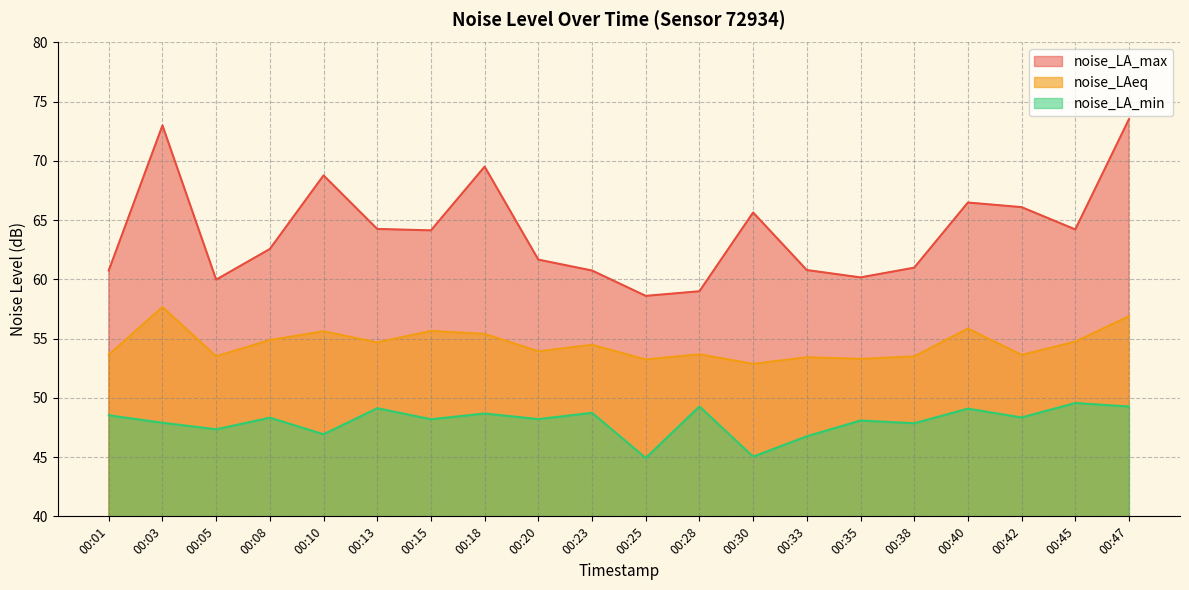

At which label does noise_LAeq reach its peak?

00:03